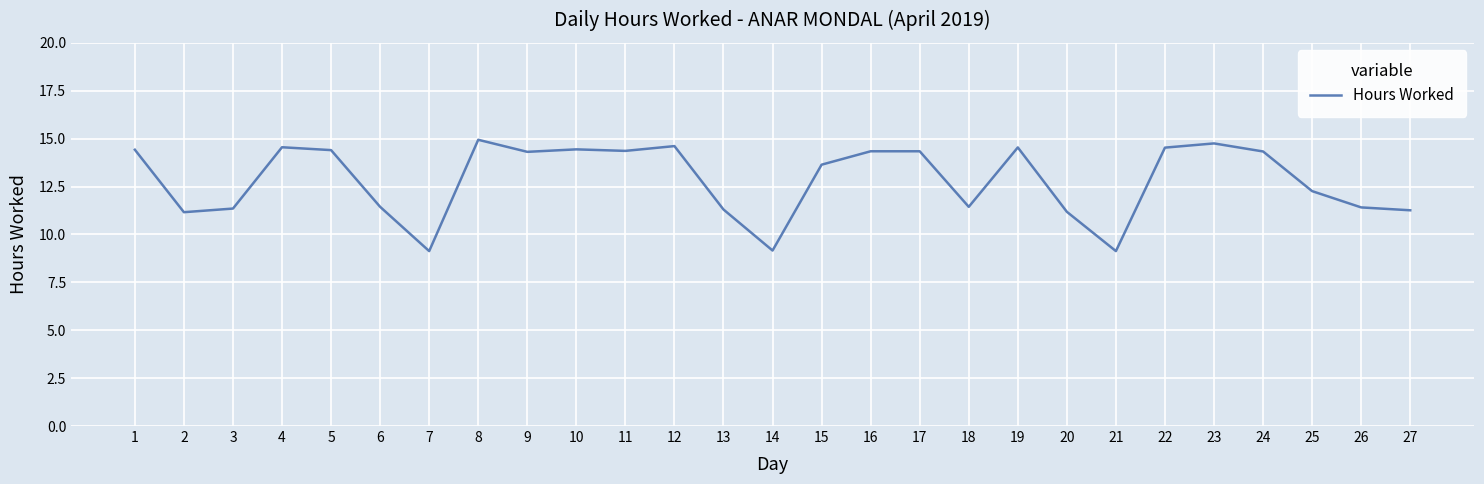

How many categories are shown in the chart?

27